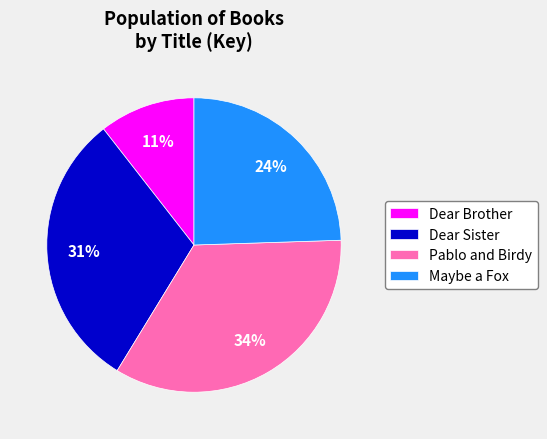

Does any single category account for the majority?

No